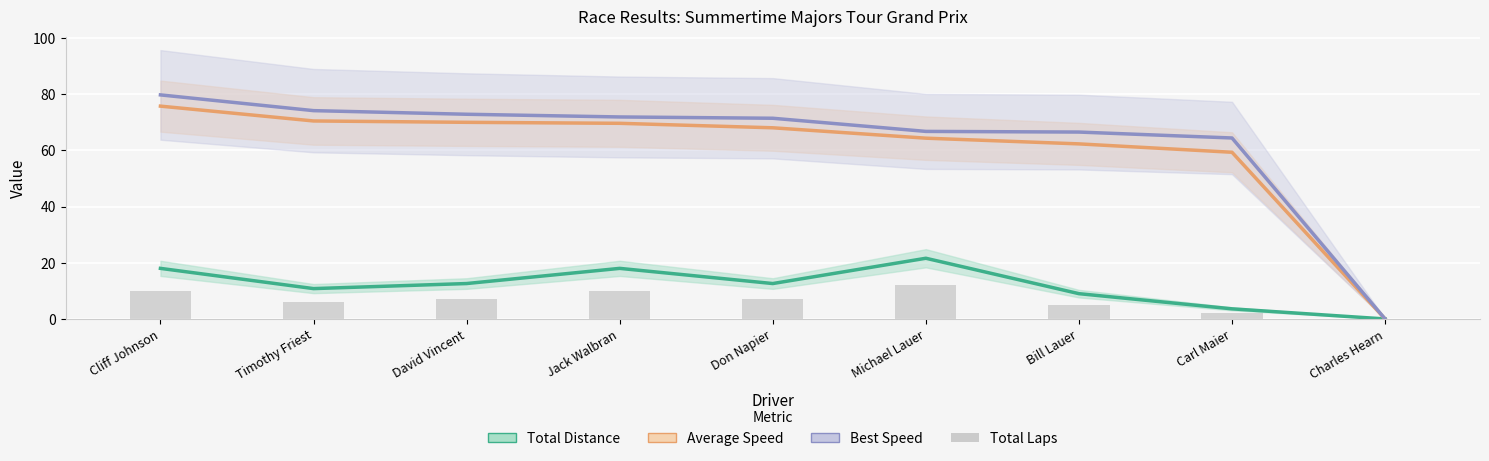

Approximately how many times larger is the value at Bill Lauer compared to Carl Maier?

2.5